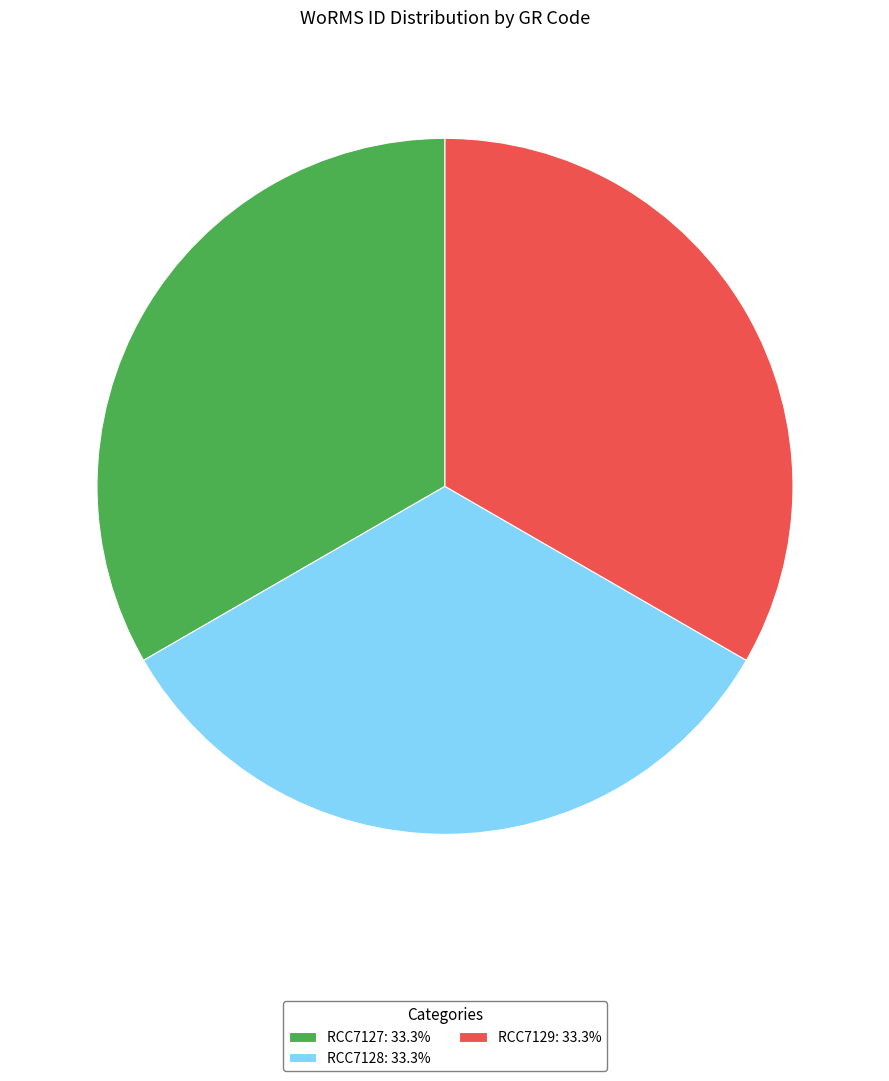

Combined, do RCC7127: 33.3% and RCC7129: 33.3% account for over 50%?

Yes